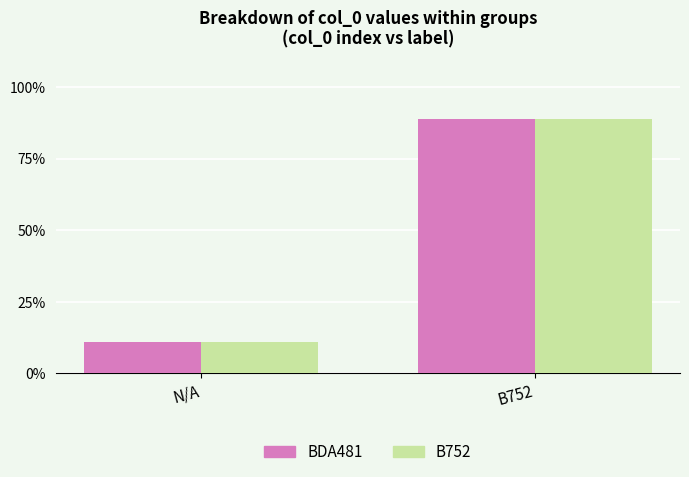

What is the value of the BDA481 bar at the 1st from the left?

11.1